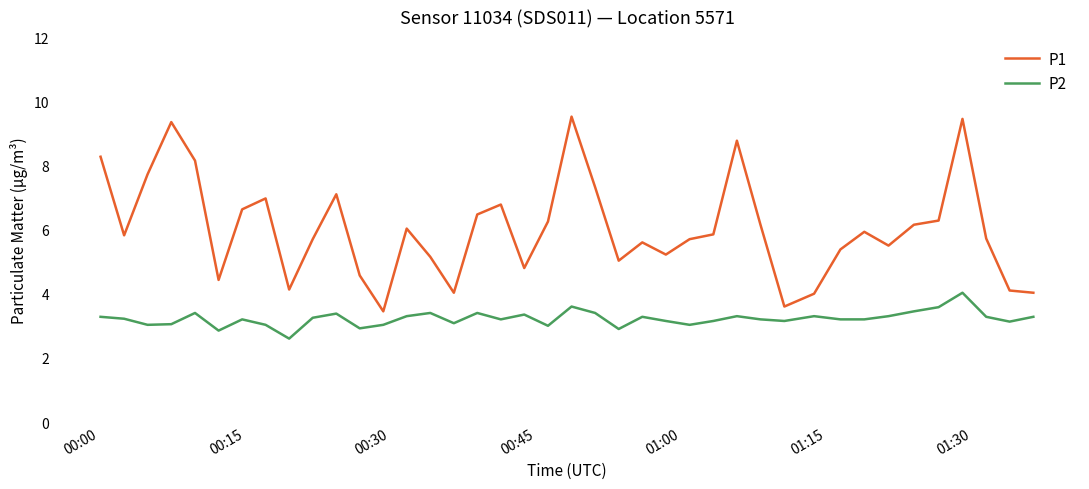

Which series has the widest spread of values?

P1